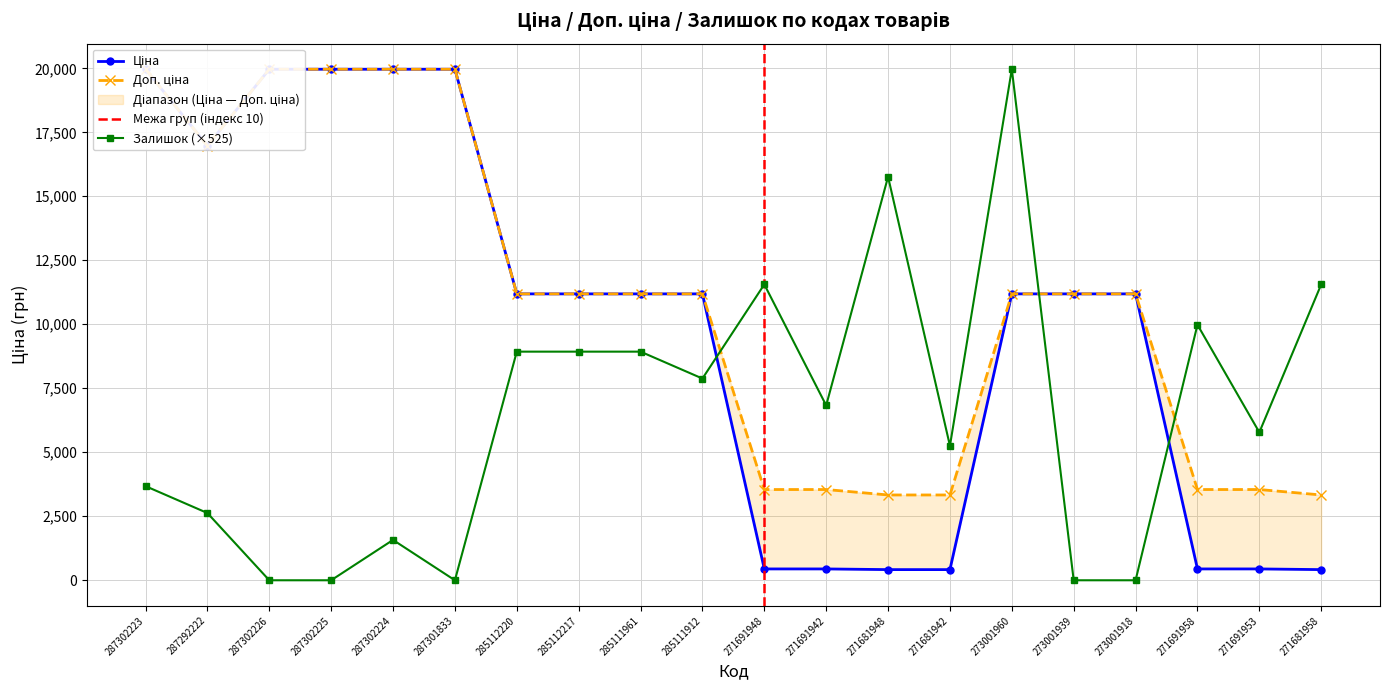

What are all the series names shown in the legend?

Ціна, Доп. ціна, Залишок